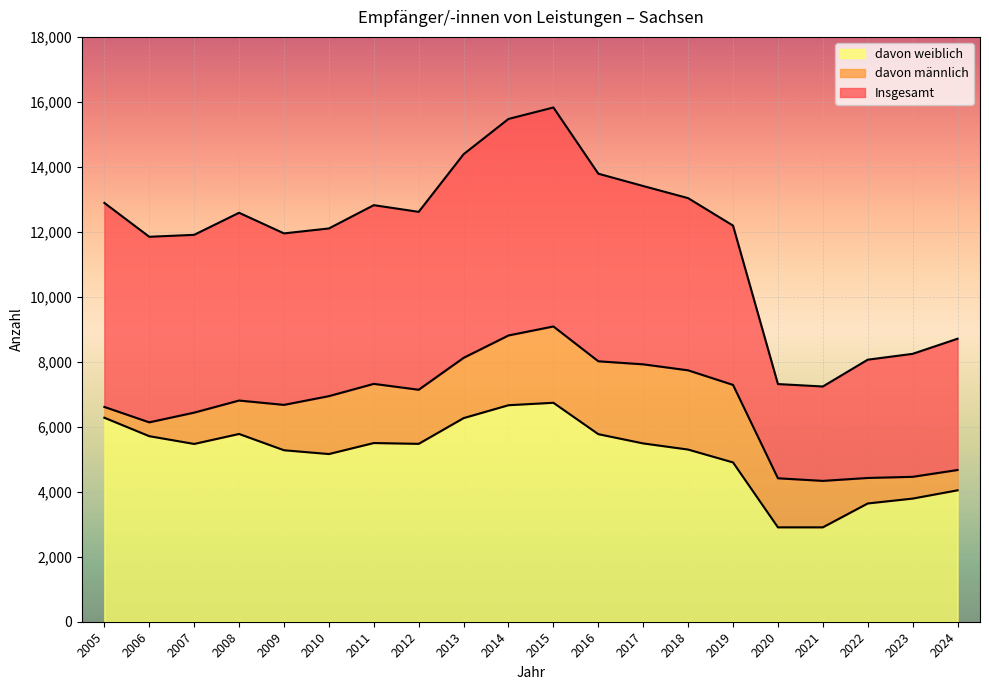

At which category is the sum across all series the highest?

2015